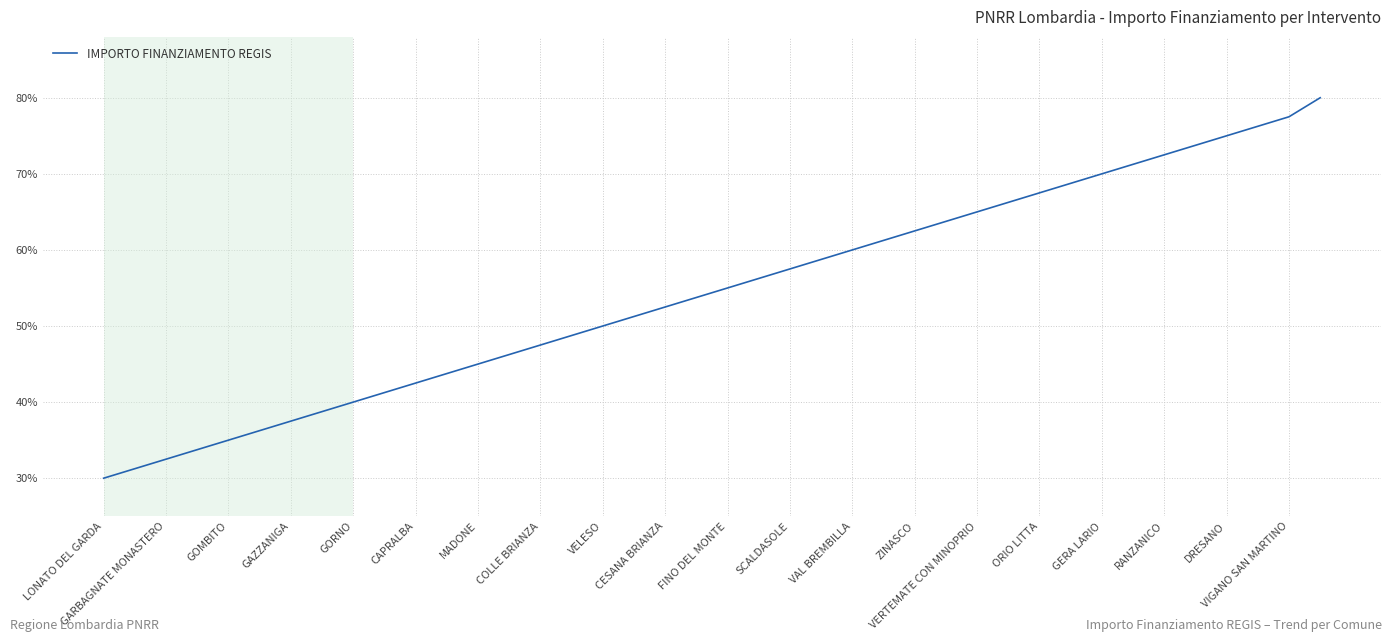

What is the maximum value shown in the chart?

80.0